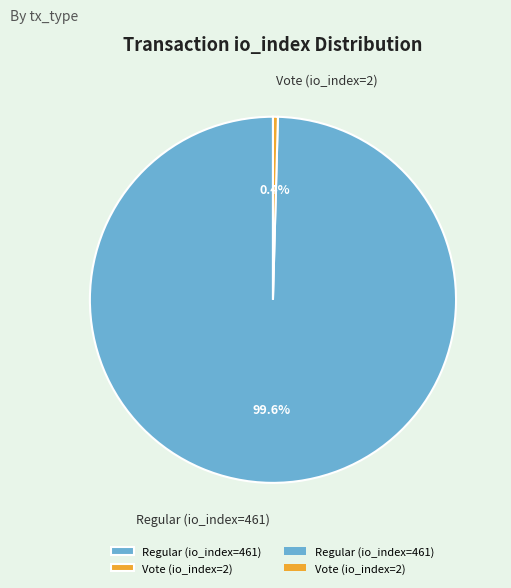

Which slice is the largest?

Regular (io_index=461)